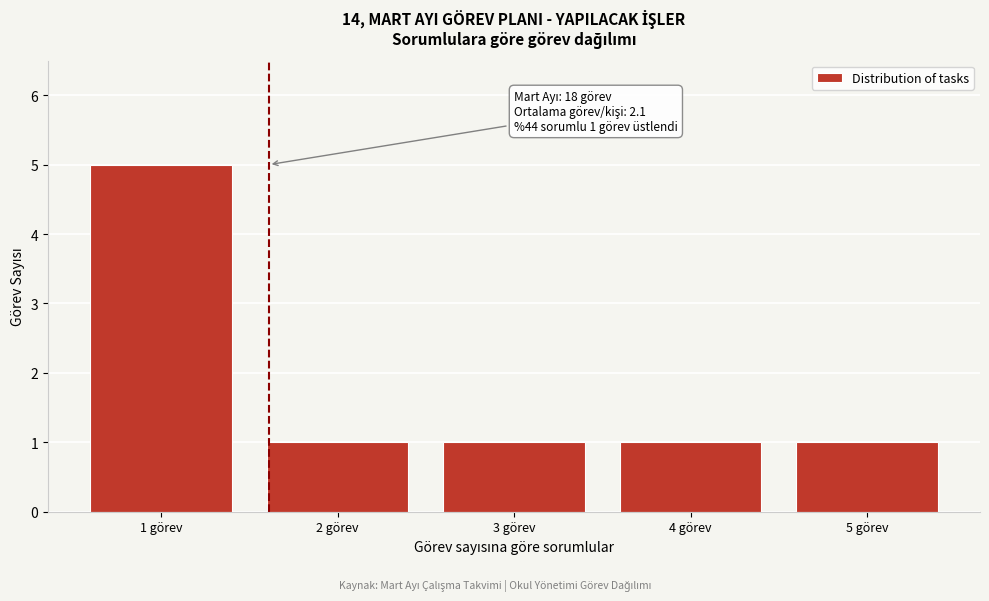

Reading left to right, extract all data points from this chart.

5	1	1	1	1